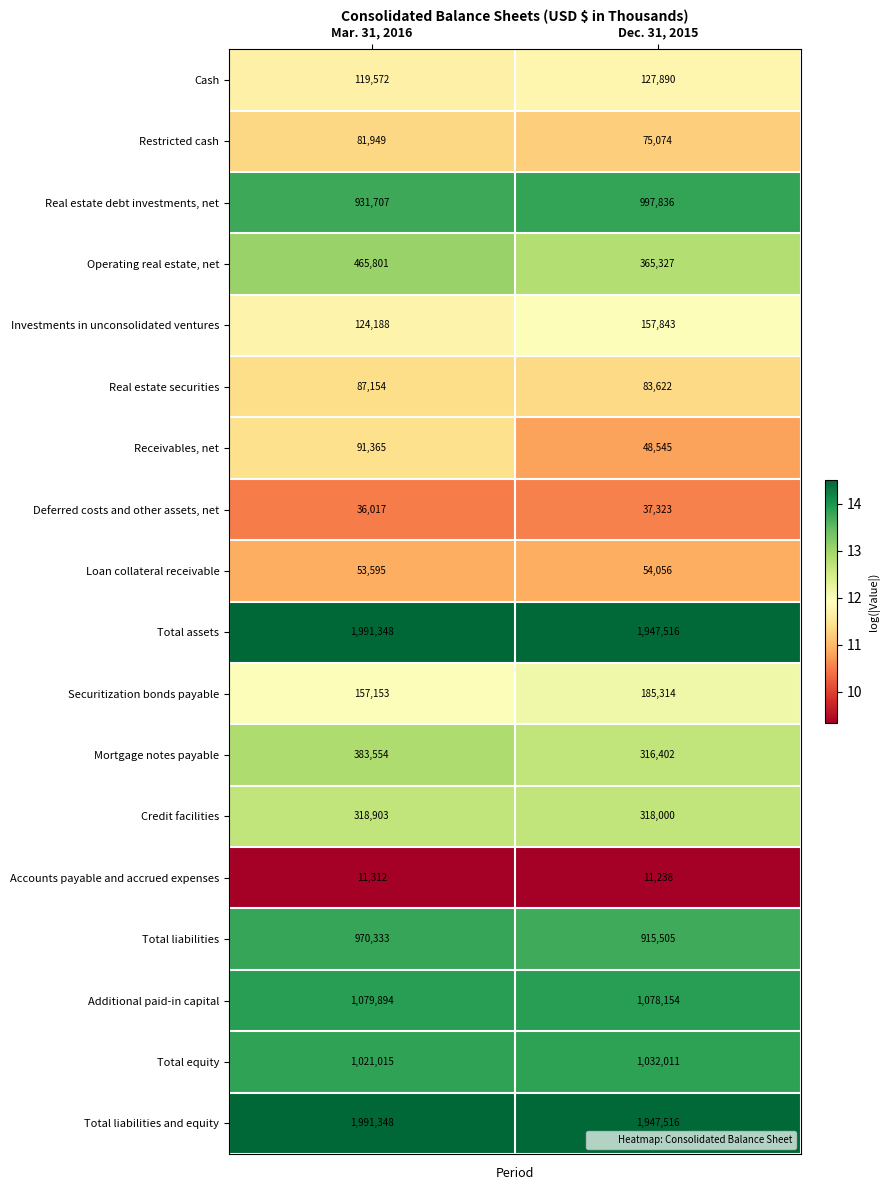

Which series has the widest spread of values?

Operating real estate, net